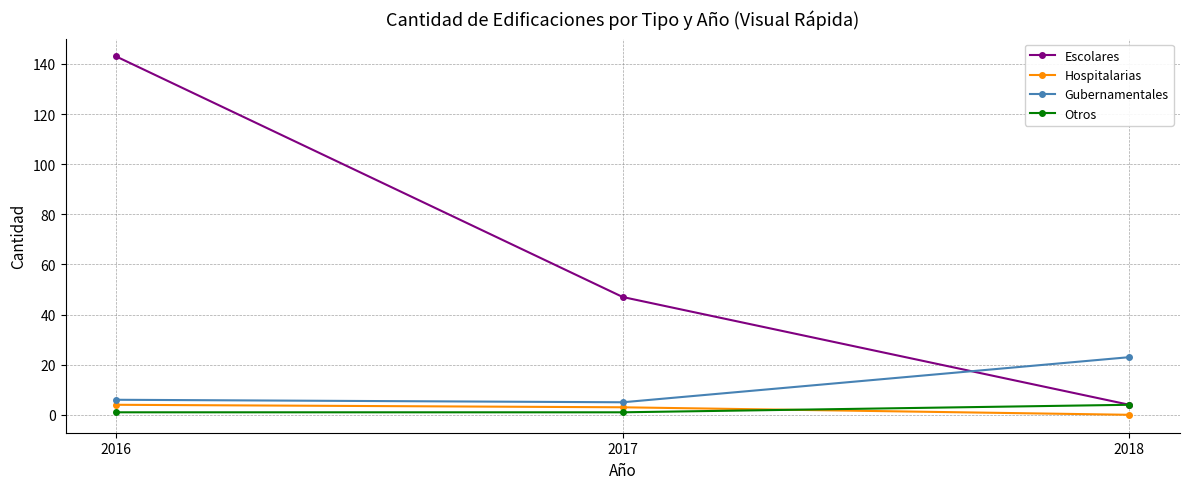

List the labels in order of Escolares value, largest first.

2016, 2017, 2018